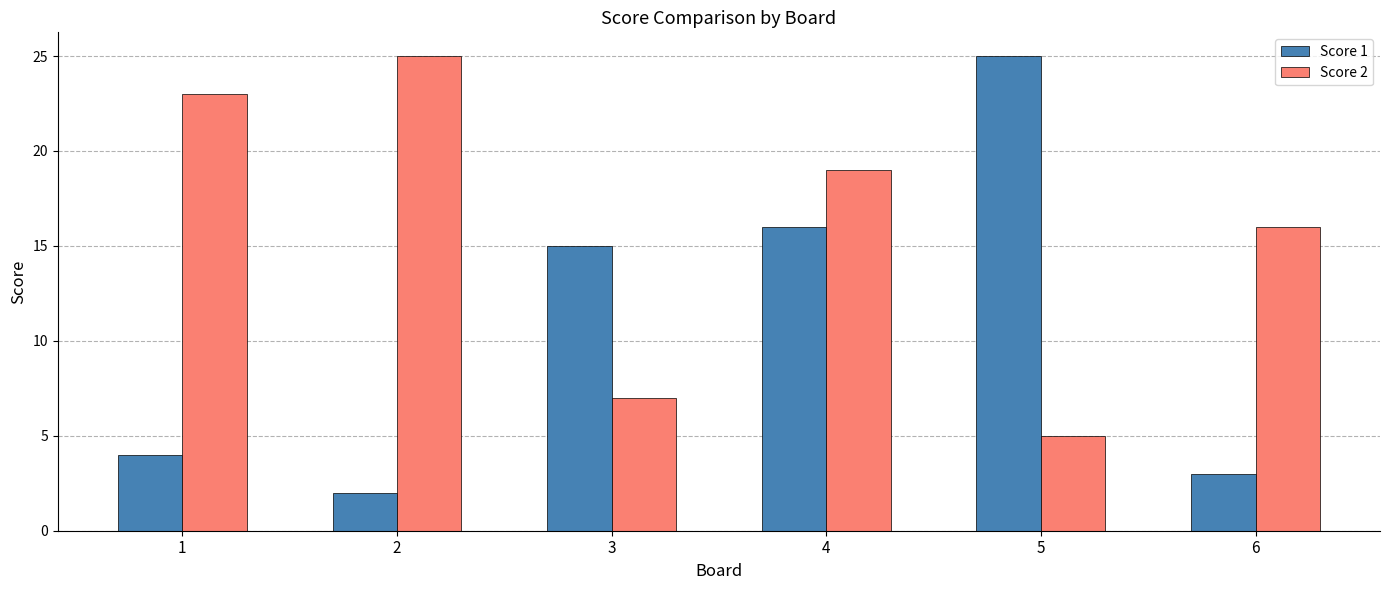

What is the total value across all series at 6?

19